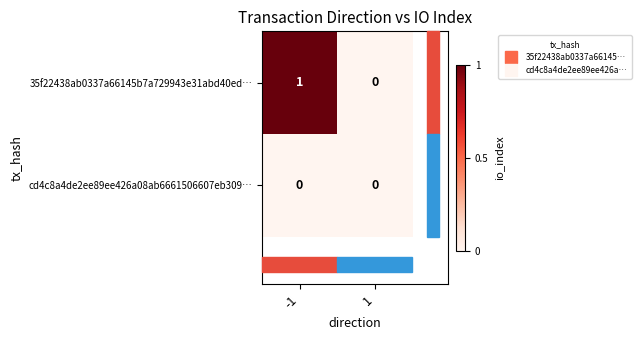

List the series in order of their peak value, highest first.

35f22438ab0337a66145b7a729943e31abd40ed…, cd4c8a4de2ee89ee426a08ab6661506607eb309…